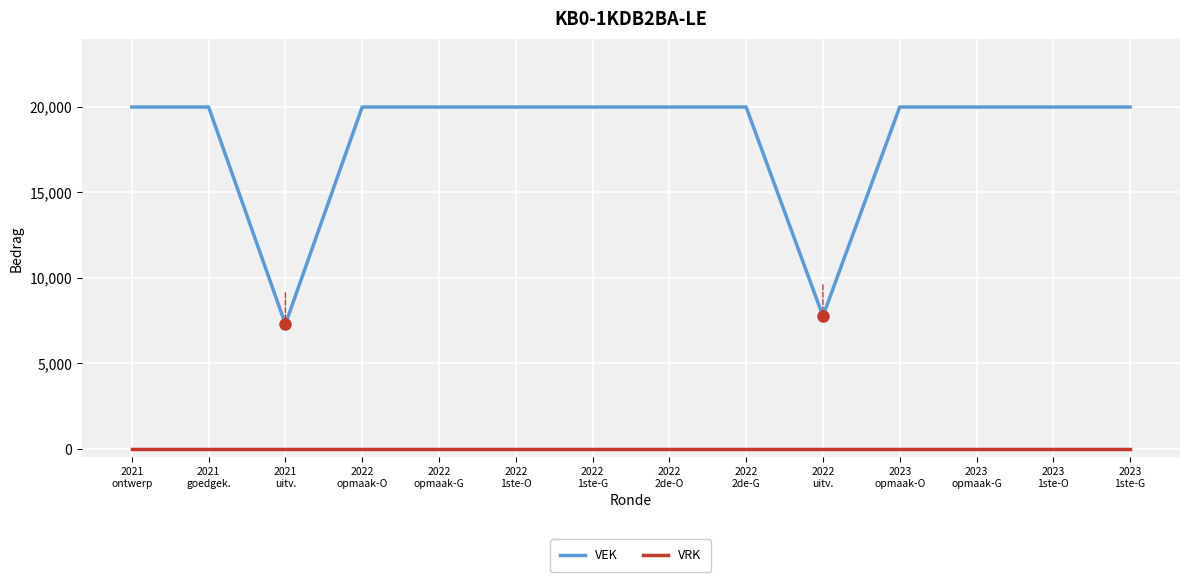

Reading left to right, list all the values displayed in this chart.

VEK: 20000	20000	7294	20000	20000	20000	20000	20000	20000	7764	20000	20000	20000	20000
VRK: 0	0	0	0	0	0	0	0	0	0	0	0	0	0